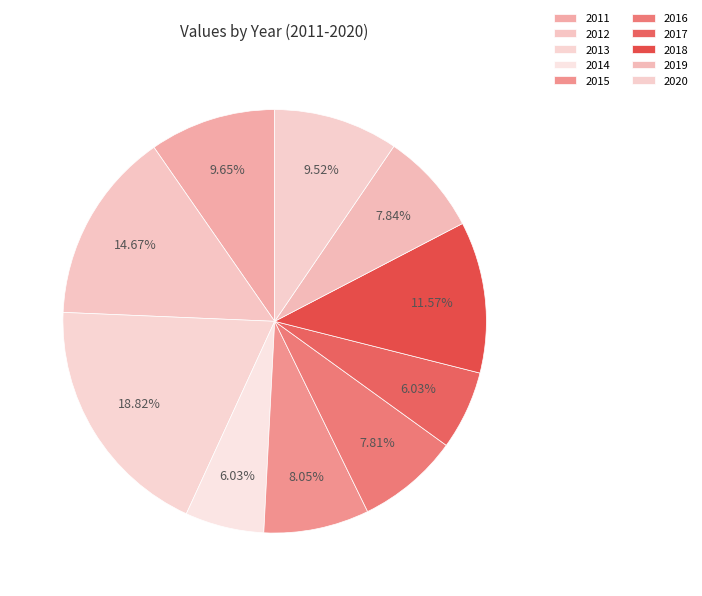

Count the number of slices in the pie.

10